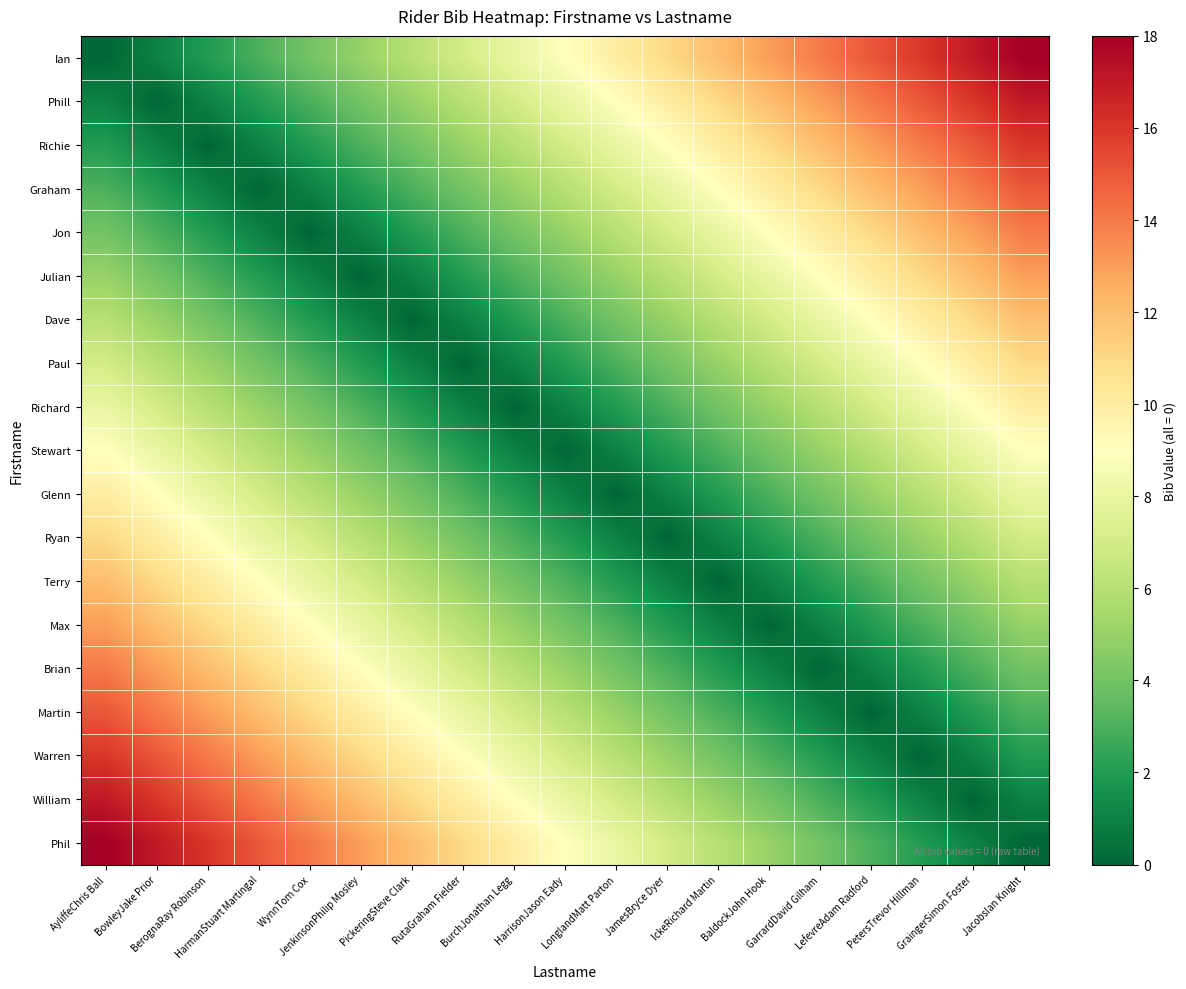

Rank the series by their maximum value, from highest to lowest.

Ian, Phil, Phill, William, Richie, Warren, Graham, Martin, Jon, Brian, Julian, Max, Dave, Terry, Paul, Ryan, Richard, Glenn, Stewart